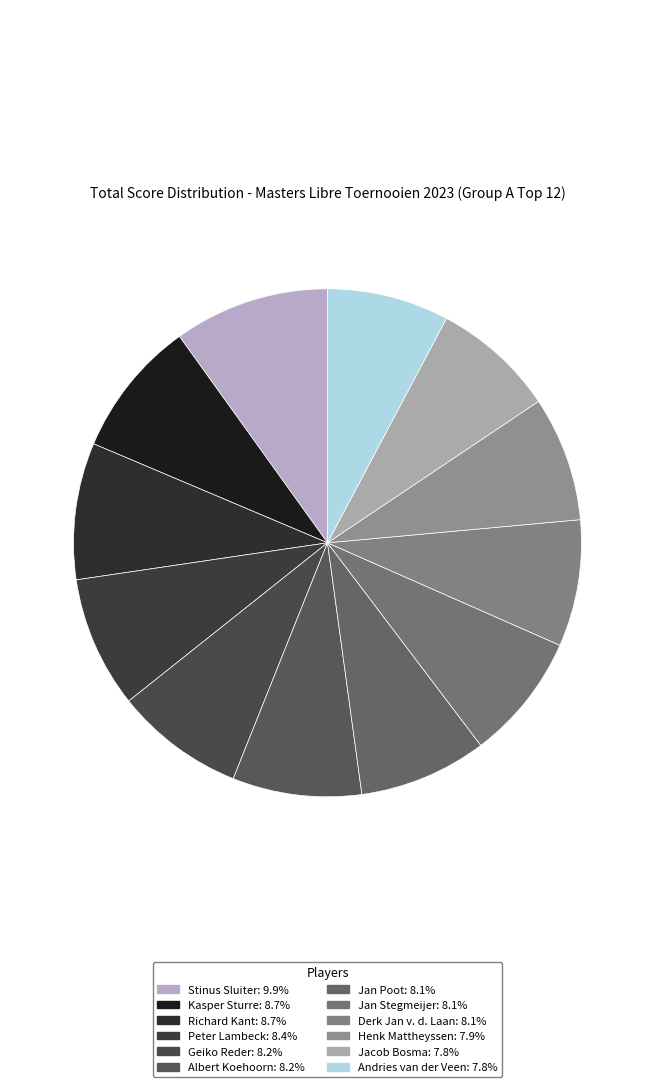

To the nearest percent, what is the difference between the largest and smallest slice percentages?

2%